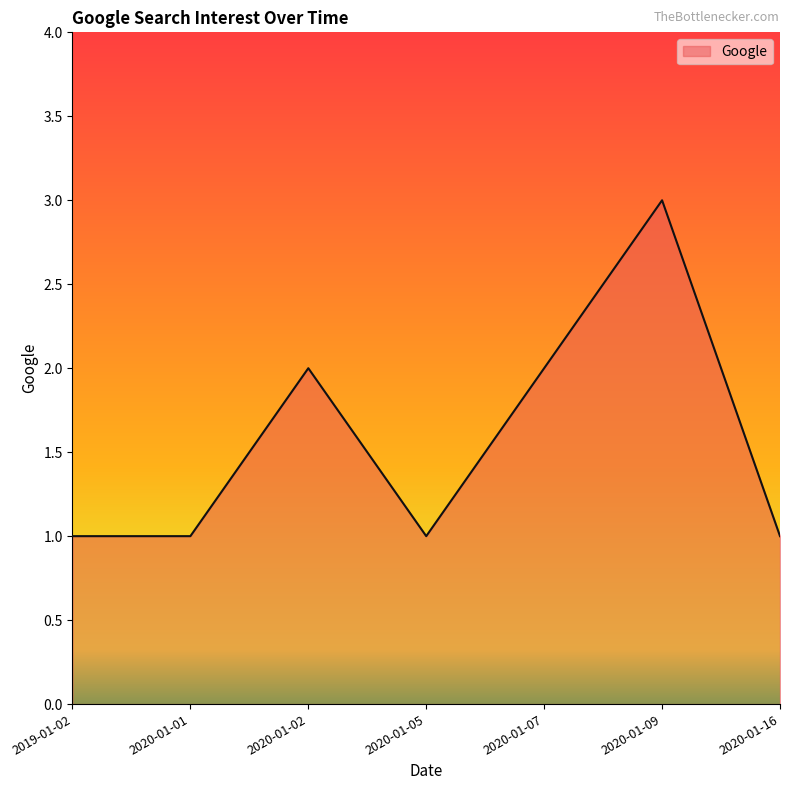

The chart shows a value of 1 at 2020-01-07. True or false?

False